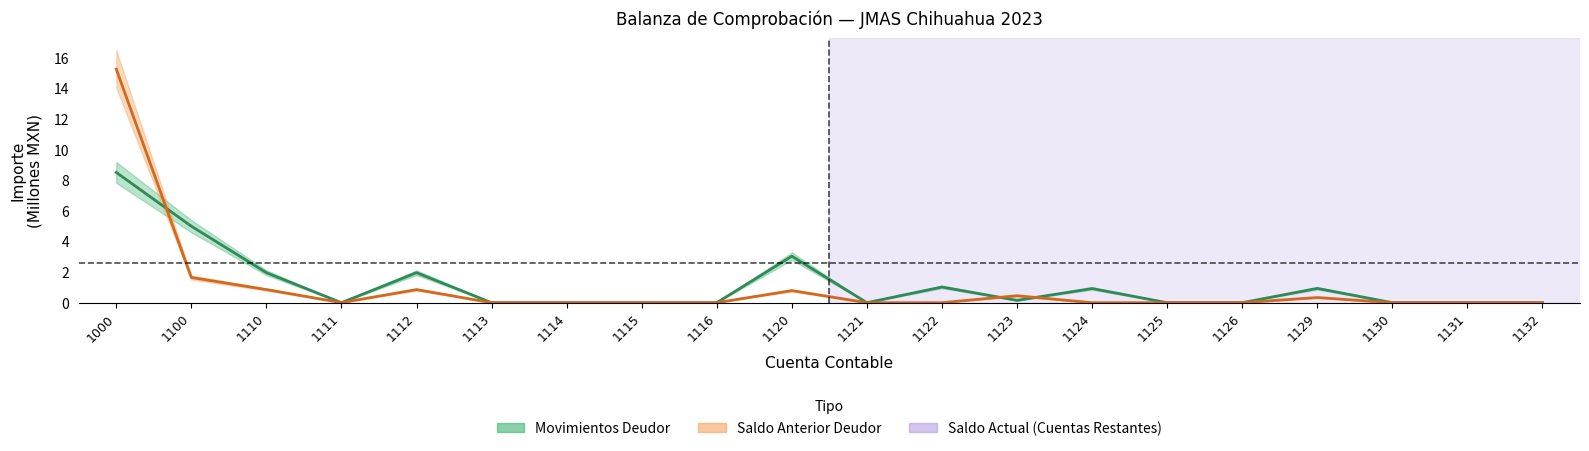

Reading right to left, extract all data points from this chart.

DEUDOR_MOV: 1132=0.0	1131=0.0	1130=0.0	1129=0.9	1126=0.0	1125=0.0	1124=0.9	1123=0.2	1122=1.0	1121=0.0	1120=3.0	1116=0.0	1115=0.0	1114=0.0	1113=0.0	1112=2.0	1111=0.0	1110=2.0	1100=5.0	1000=8.5
DEUDOR_ANT: 1132=0.0	1131=0.0	1130=0.0	1129=0.3	1126=0.0	1125=0.0	1124=0.0	1123=0.5	1122=0.0	1121=0.0	1120=0.8	1116=0.0	1115=0.0	1114=0.0	1113=0.0	1112=0.9	1111=0.0	1110=0.9	1100=1.6	1000=15.3